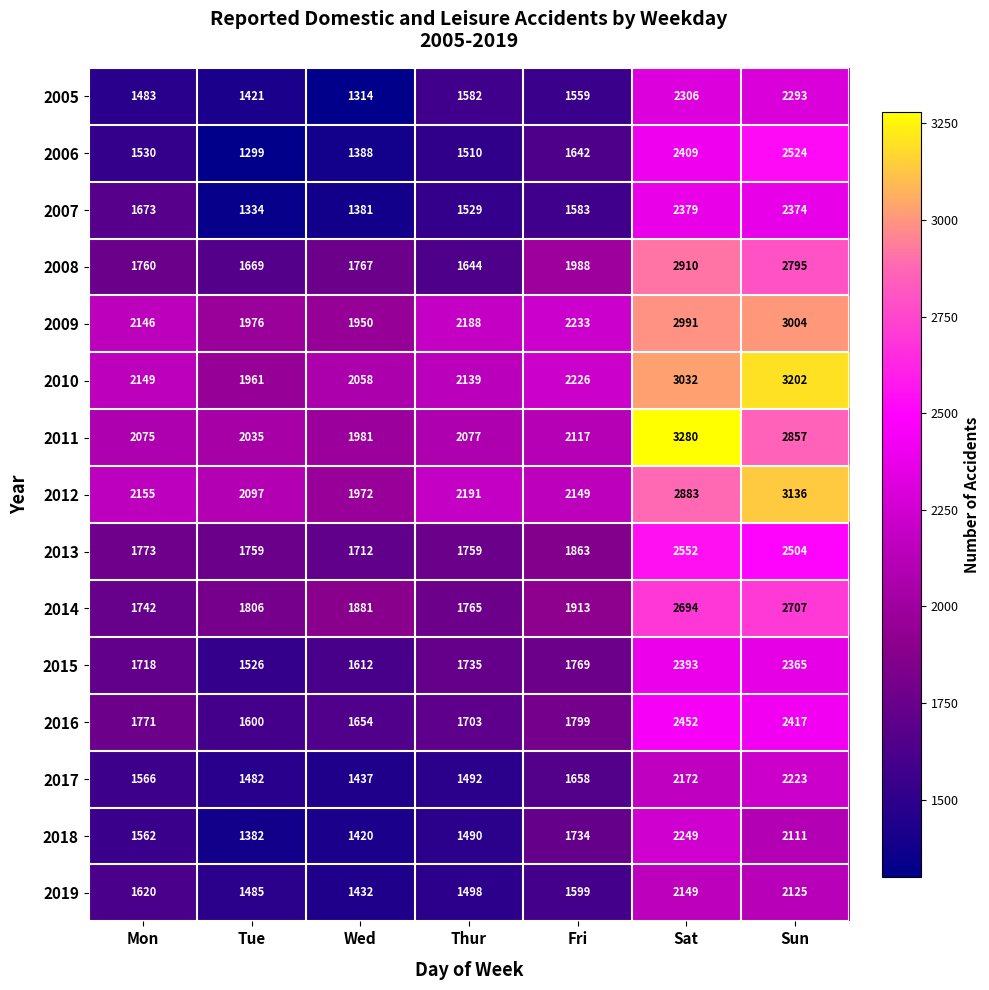

What is the minimum value shown in the chart?

1299